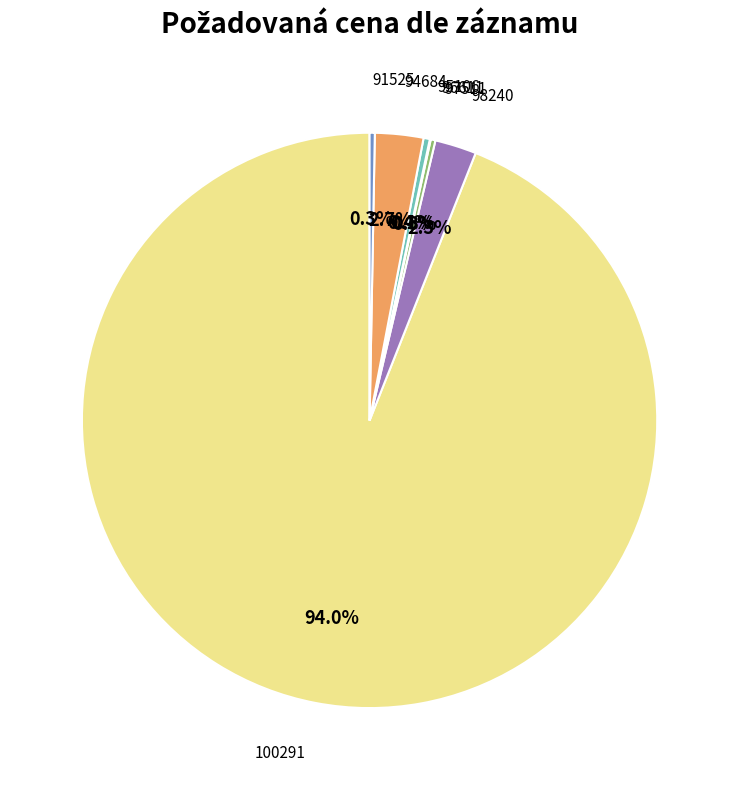

What percentage is the 94684 slice, to the nearest percent?

3%